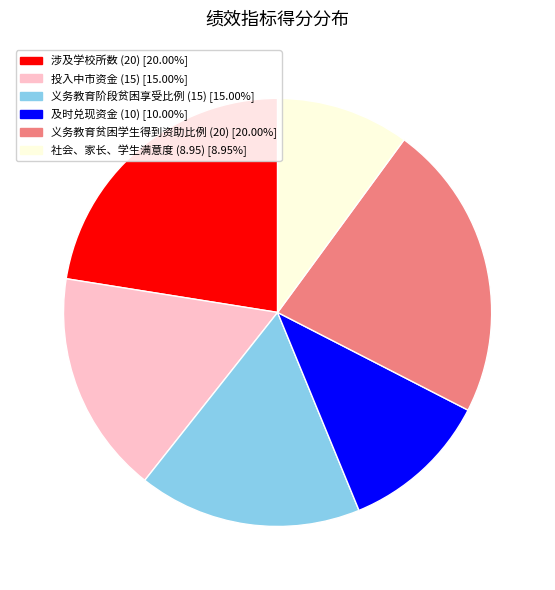

What is the smallest slice in the pie chart?

社会、家长、学生满意度 (8.95)